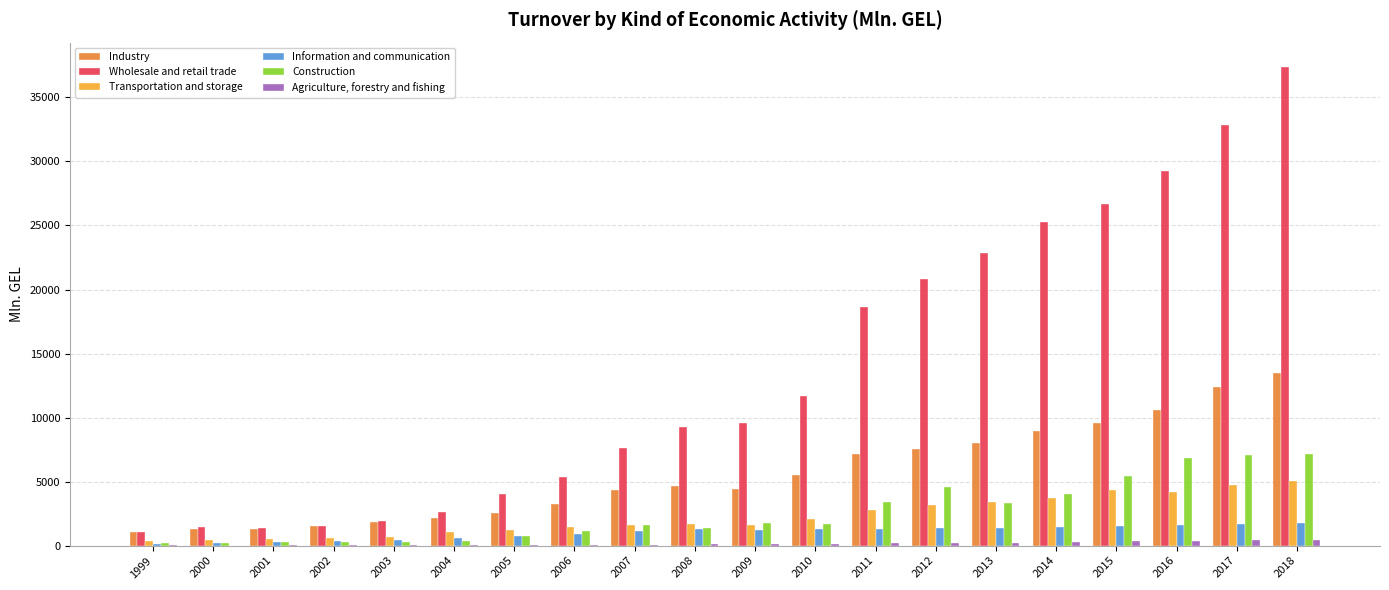

Is it true that Industry equals 4619.9 at 2008?

True